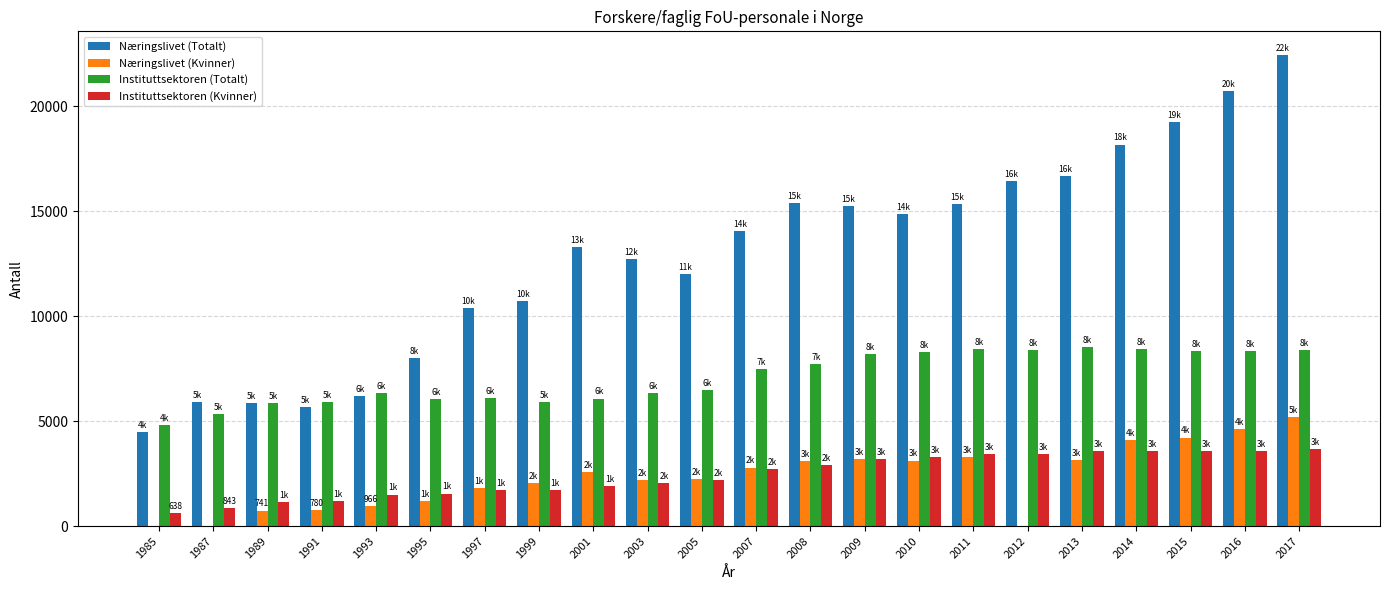

At which label does Næringslivet (Kvinner) reach its peak?

2017